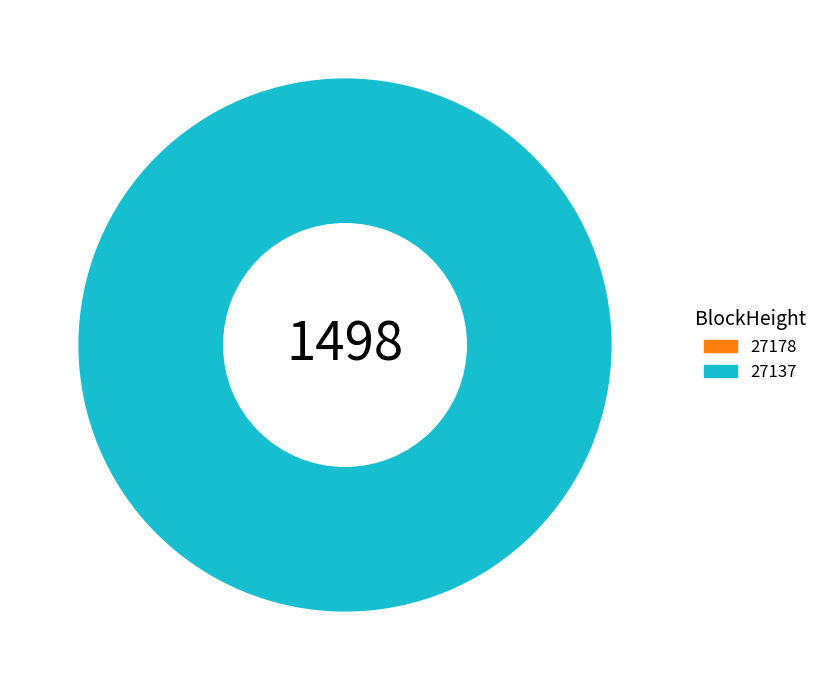

What portion of the pie excludes 27178?

100.0%